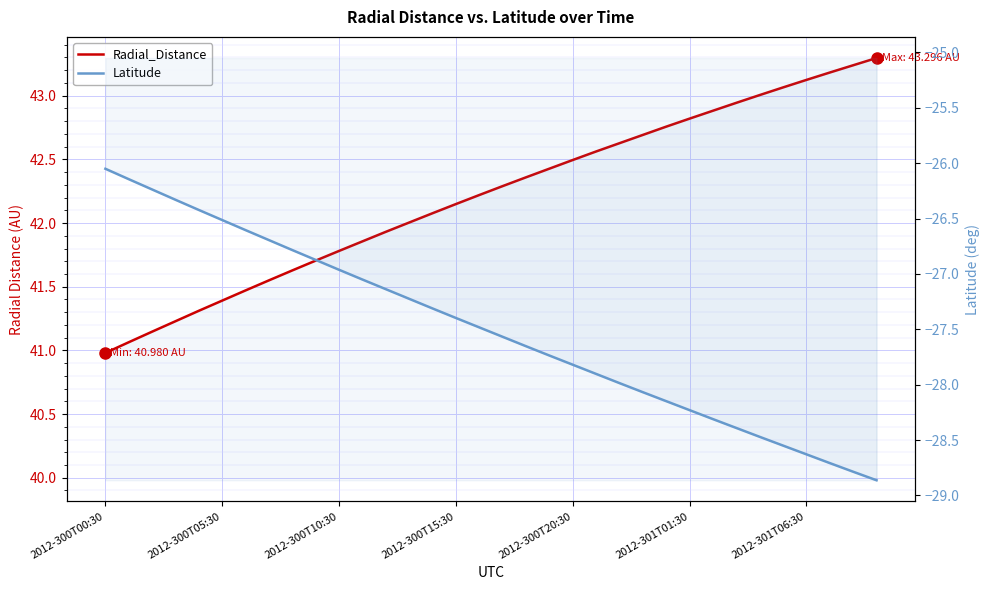

Reading left to right, list all the values displayed in this chart.

Radial_Distance: 41.0	41.1	41.1	41.2	41.3	41.4	41.5	41.5	41.6	41.7	41.8	41.9	41.9	42.0	42.1	42.1	42.2	42.3	42.4	42.4	42.5	42.6	42.6	42.7	42.8	42.8	42.9	42.9	43.0	43.1	43.1	43.2	43.2	43.3
Latitude: -26.1	-26.1	-26.2	-26.3	-26.4	-26.5	-26.6	-26.7	-26.8	-26.9	-27.0	-27.1	-27.1	-27.2	-27.3	-27.4	-27.5	-27.6	-27.7	-27.7	-27.8	-27.9	-28.0	-28.1	-28.1	-28.2	-28.3	-28.4	-28.5	-28.6	-28.6	-28.7	-28.8	-28.9